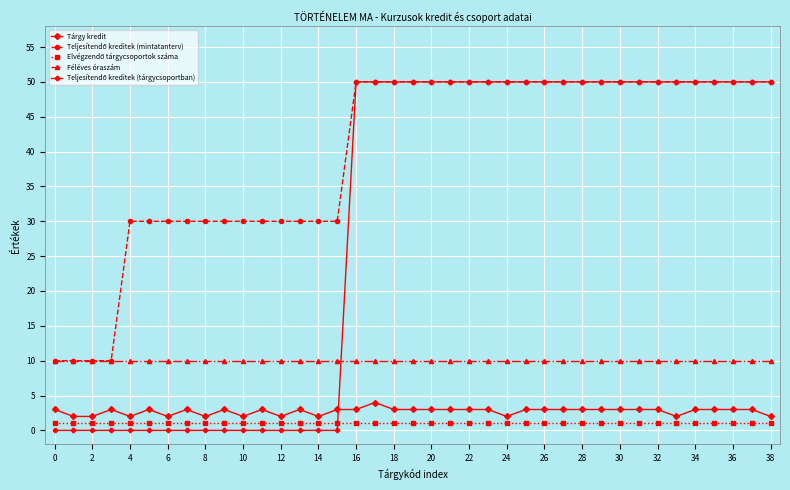

Does the chart display data point markers on the line(s)?

Yes